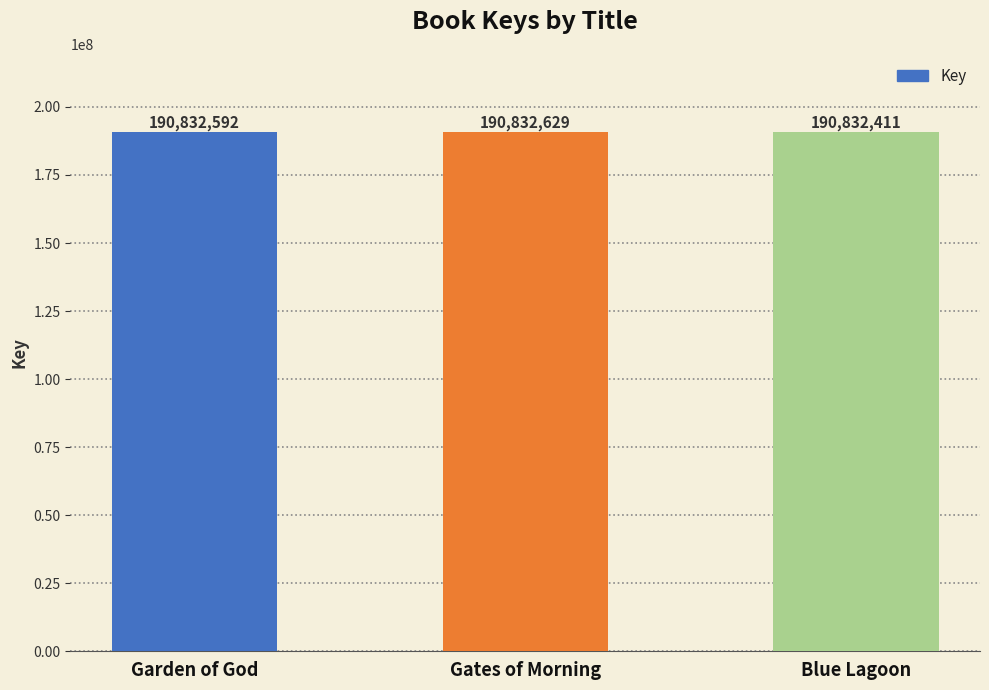

What is the change in value from Garden of God to Blue Lagoon?

-181